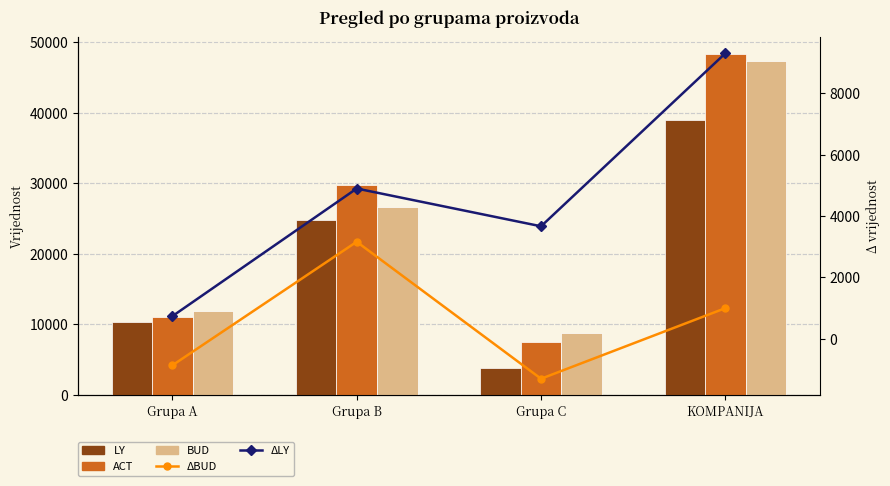

What is the average value of the BUD series?

23650